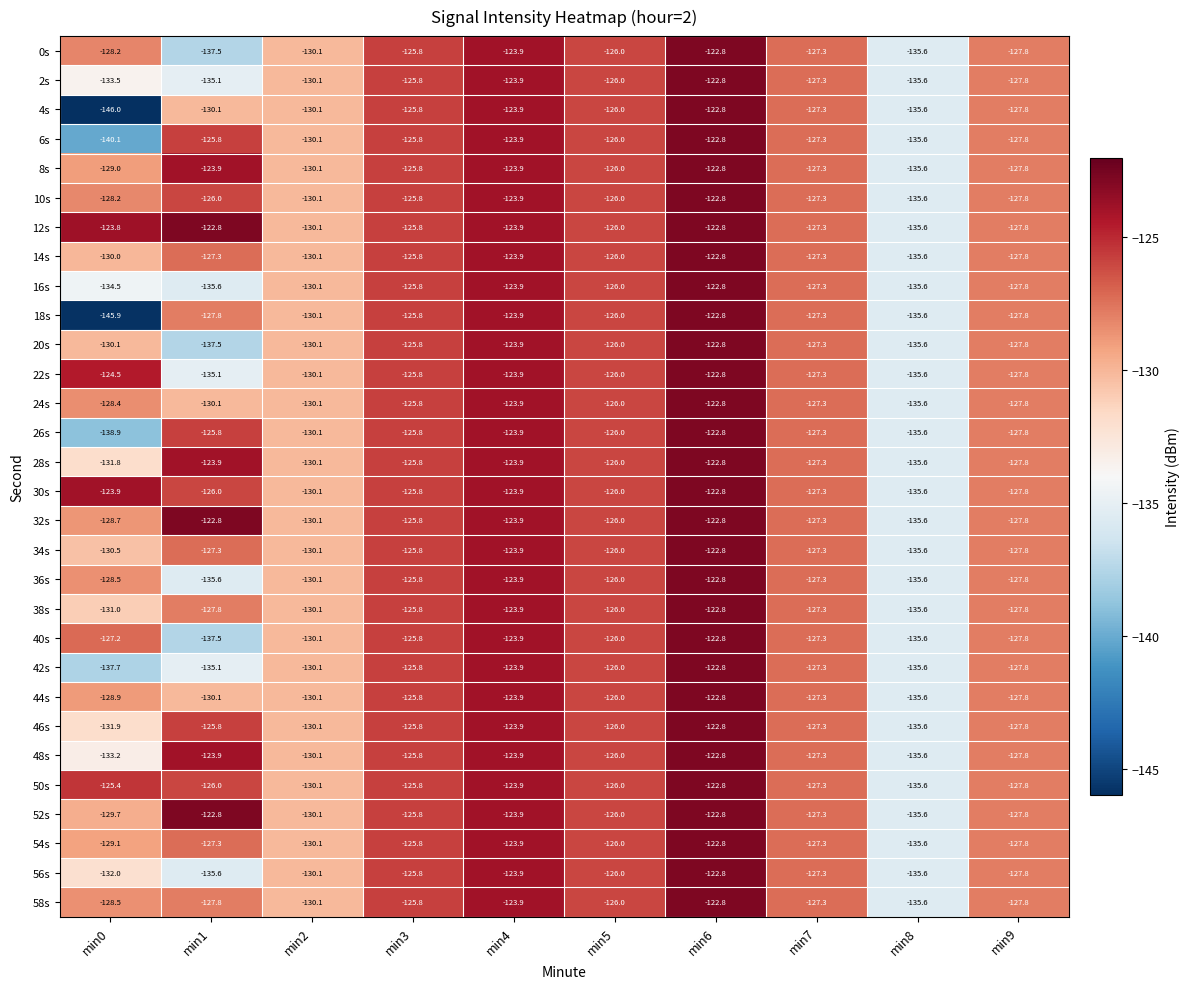

What is the approximate value of 6s at min0?

-140.1